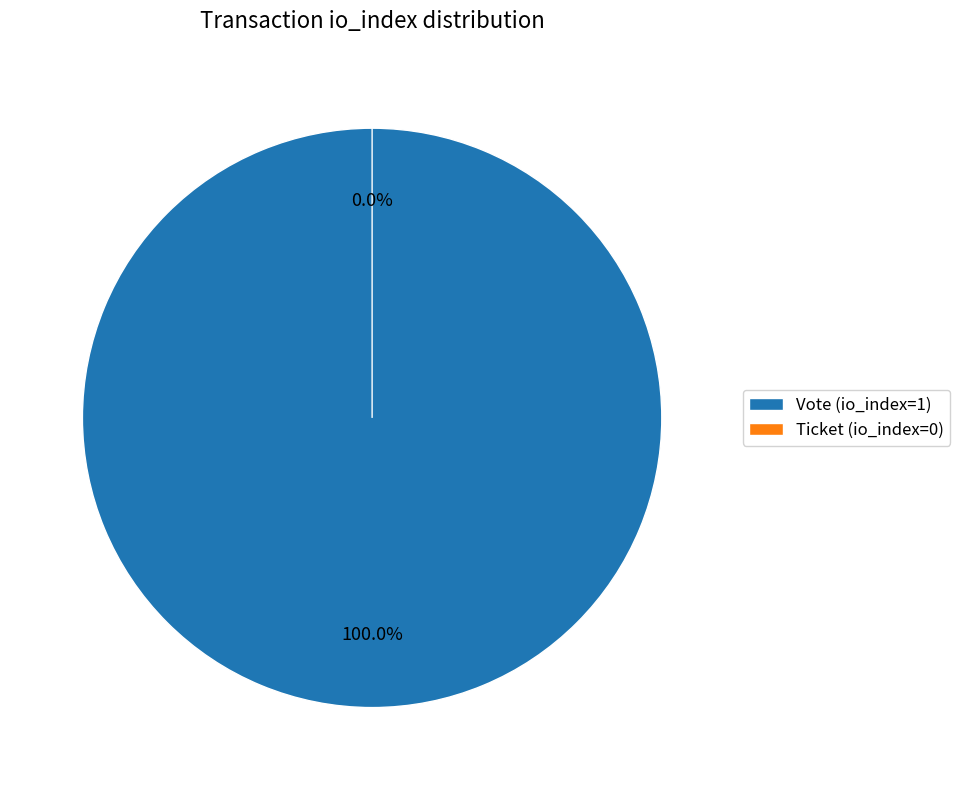

How many slices are in this pie chart?

2